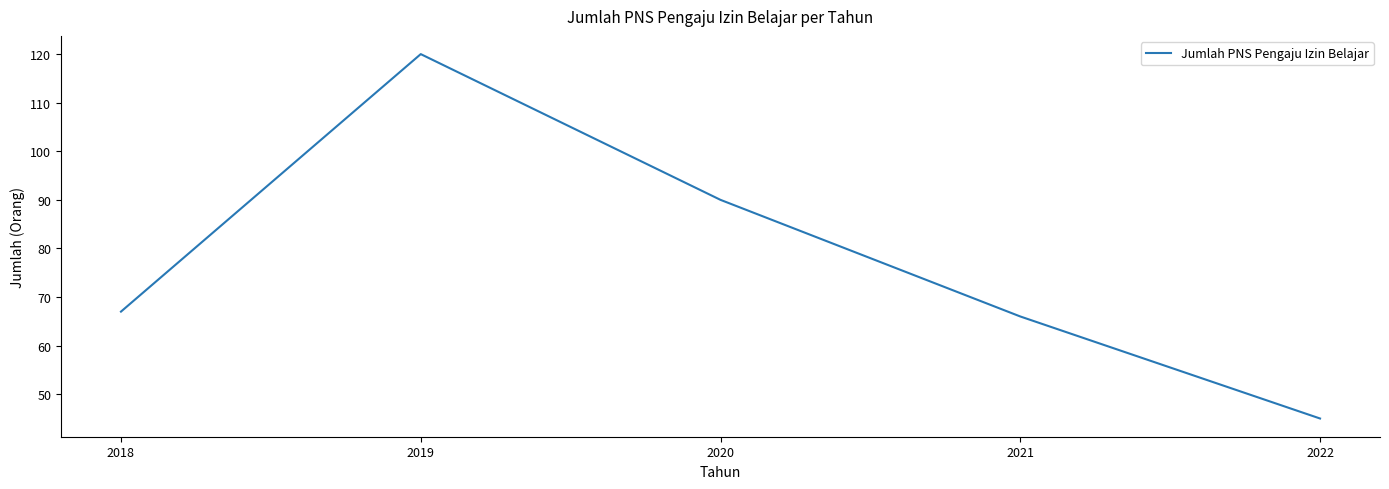

Rank the categories by value from lowest to highest.

2022, 2021, 2018, 2020, 2019